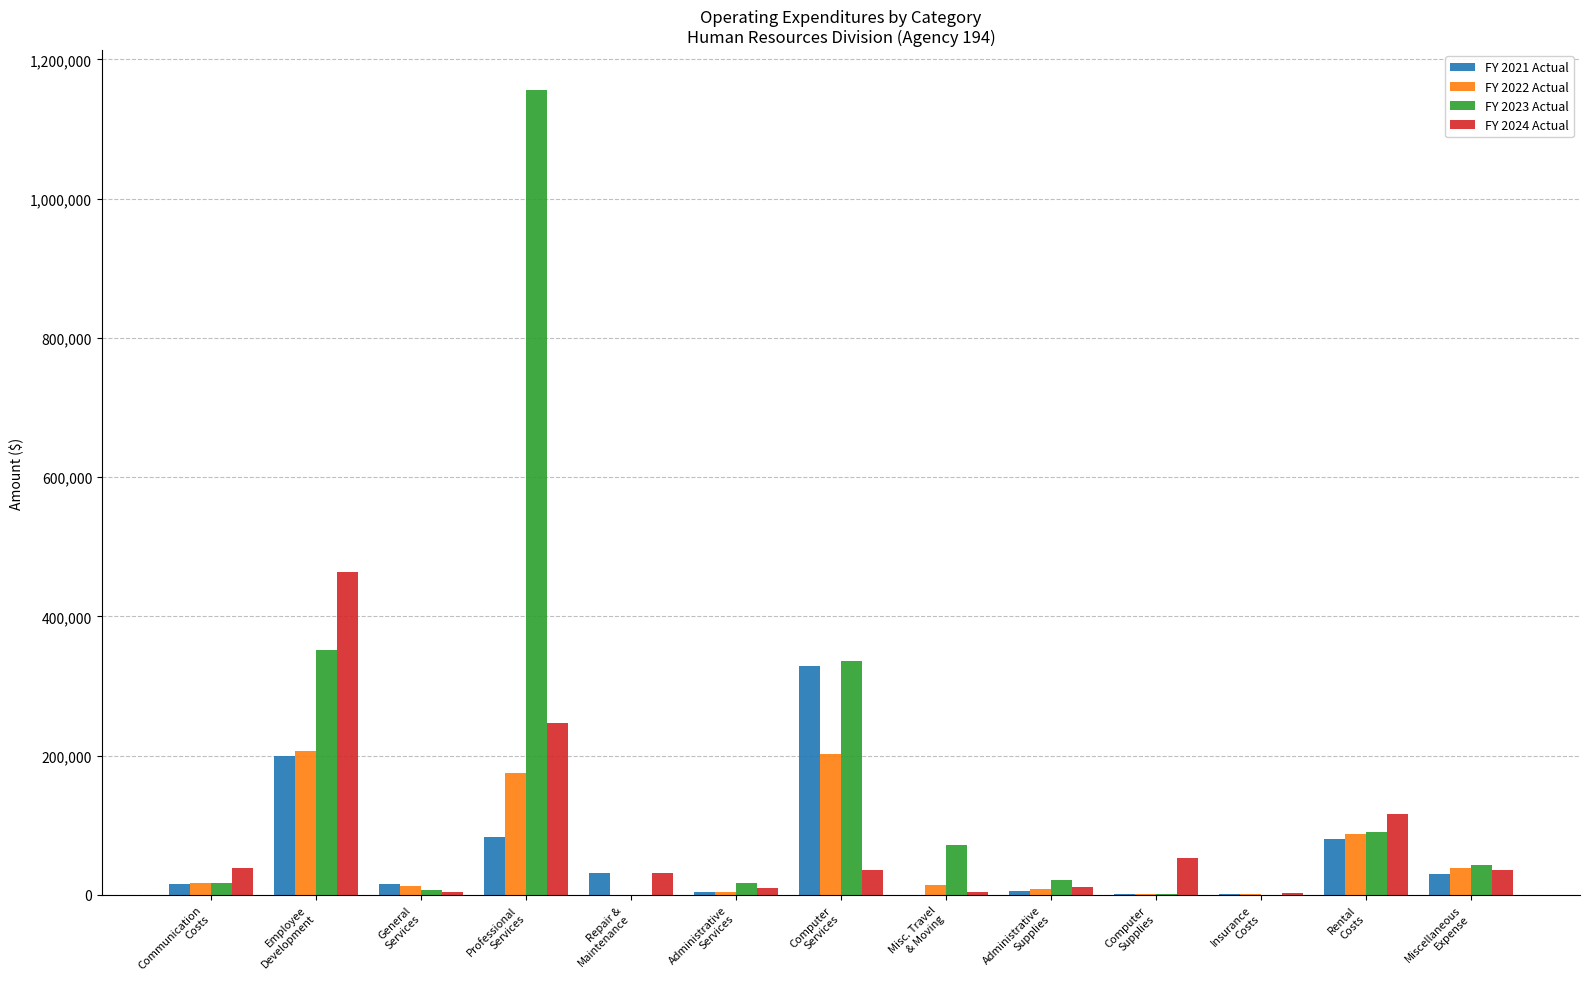

How many series are shown in this chart?

4